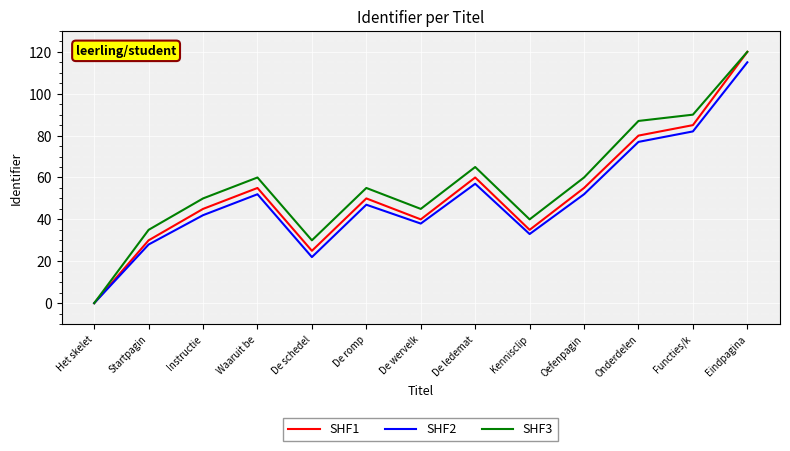

What position from the right is Het skelet?

13